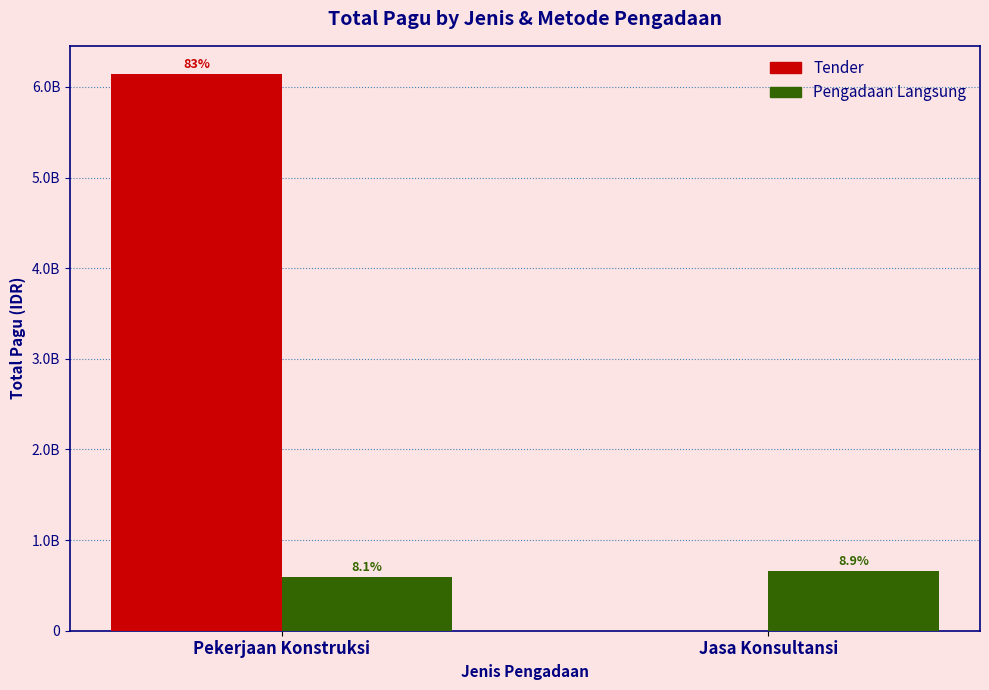

At which category is the sum across all series the highest?

Pekerjaan Konstruksi